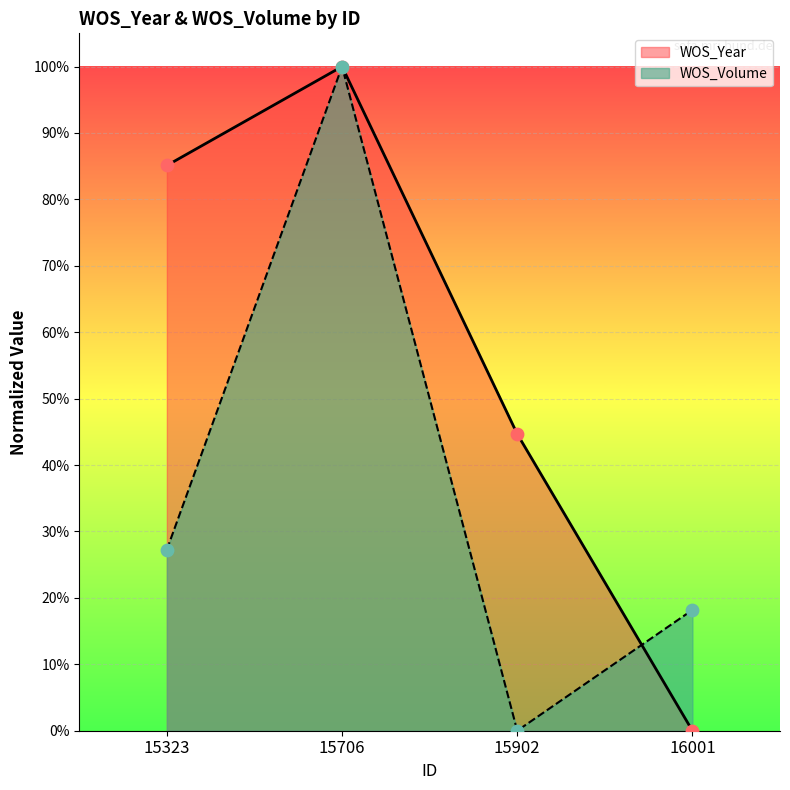

Is the value of WOS_Volume at 15902 greater than the value of WOS_Year at 15706?

No